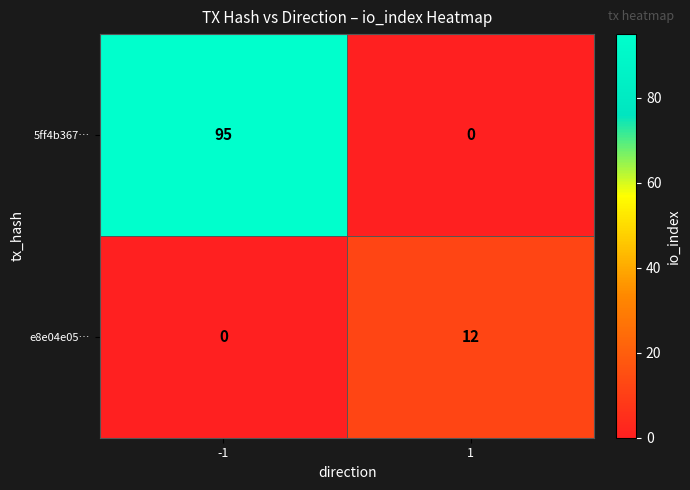

What is the highest value of the 5ff4b367… series?

95